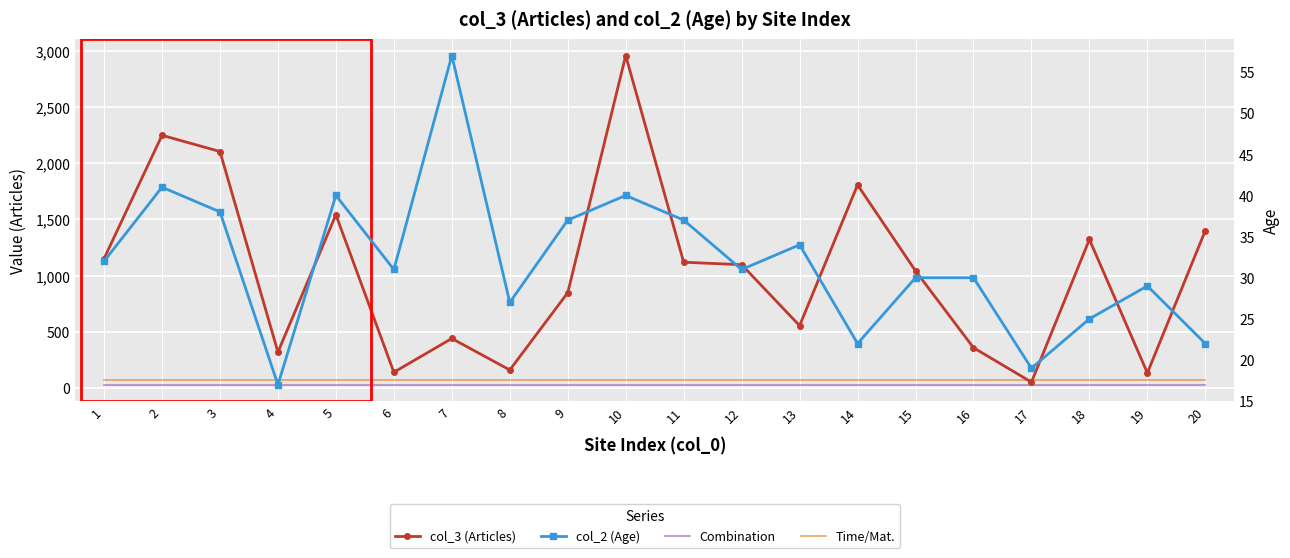

True or false: col_2 (Age) and Combination cross at least once.

True